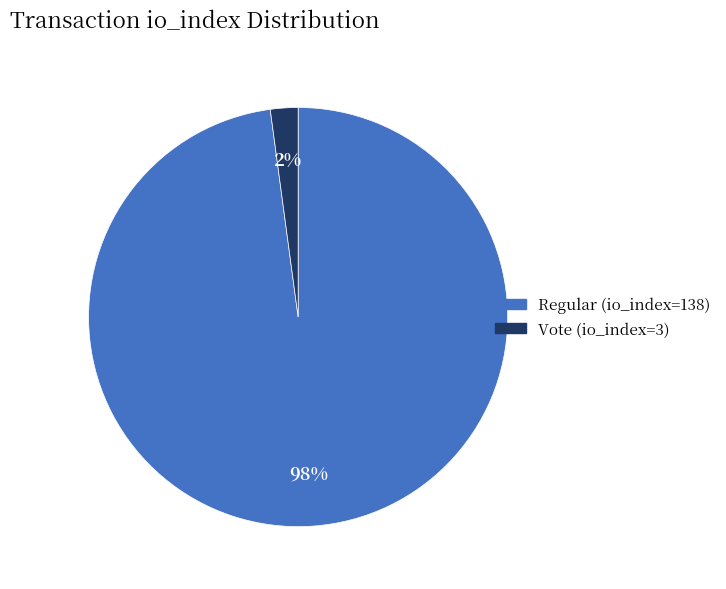

True or false: Vote (io_index=3) accounts for 2% of the total.

True